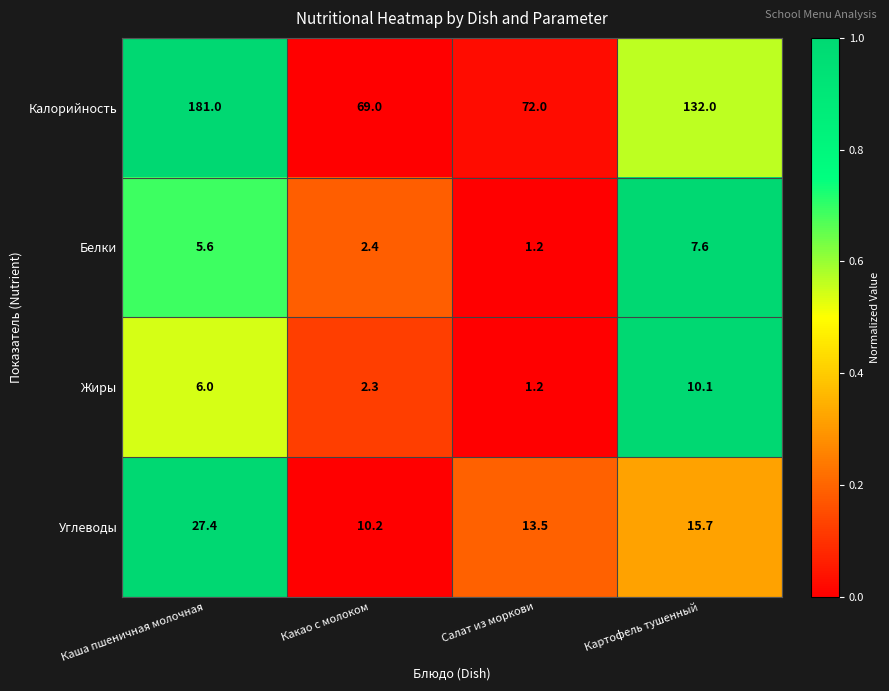

How many series are shown in this chart?

4